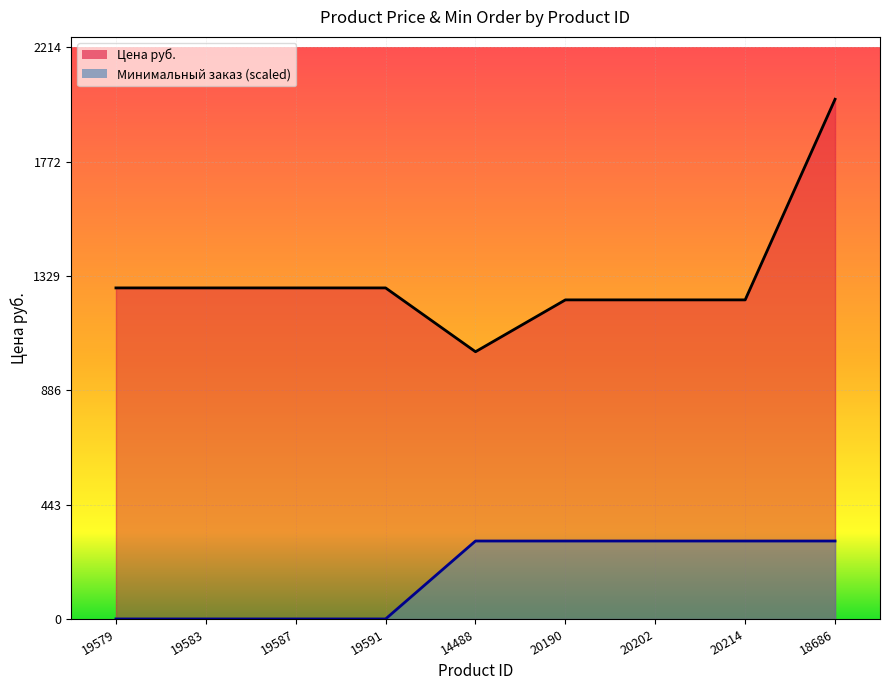

What is the spread (max minus min) of values at 20214?

934.0